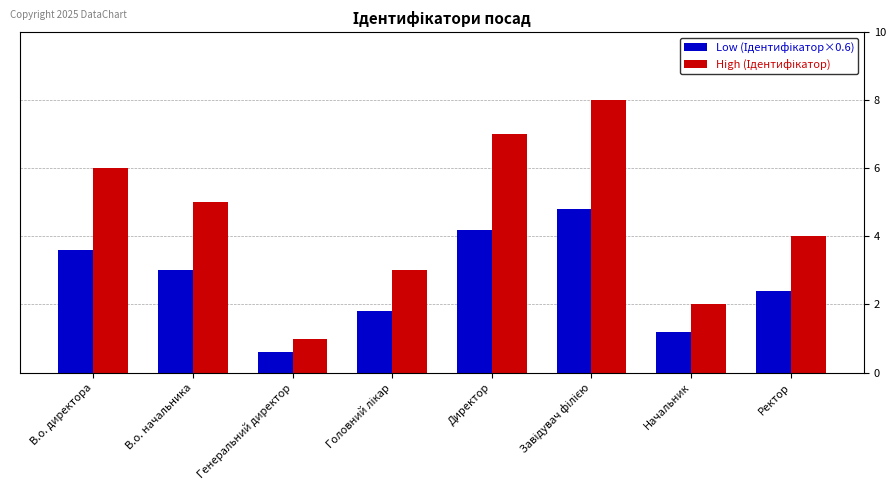

What position from the right is В.о. директора?

8